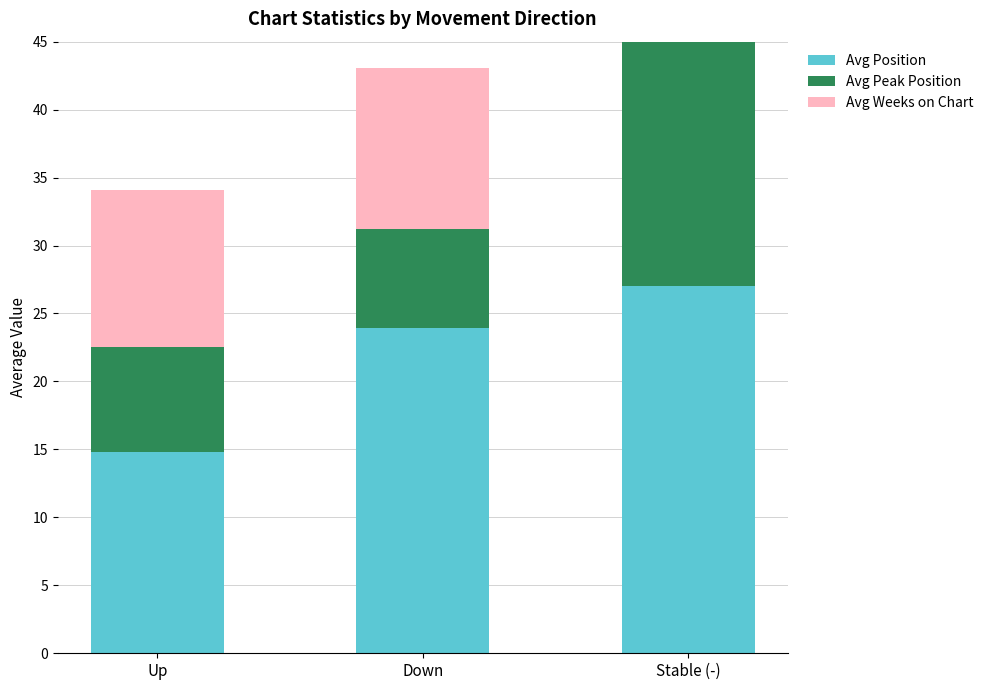

What is the maximum value for Avg Peak Position?

22.7